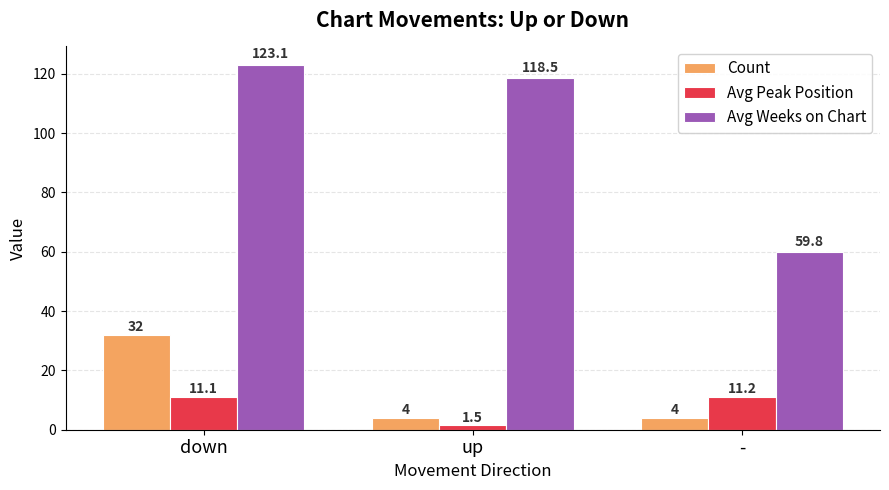

Rank the categories by Avg Weeks on Chart value from lowest to highest.

-, up, down